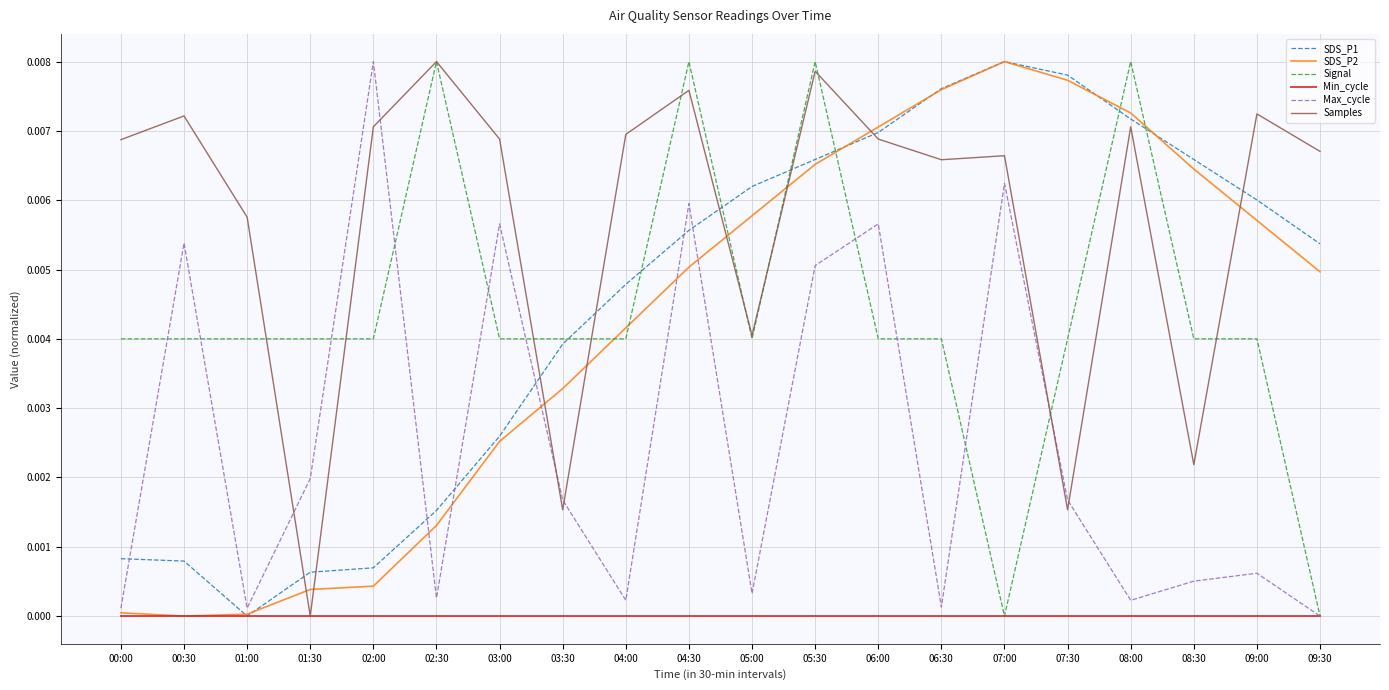

How many lines are shown in the chart?

6